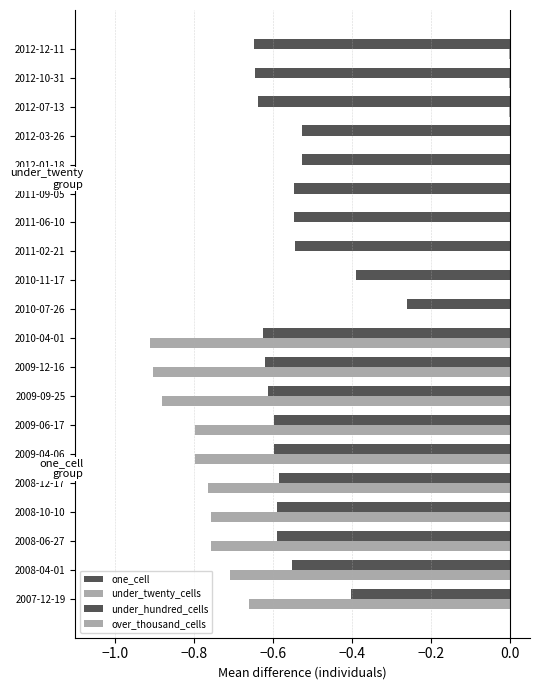

What is the difference between the second highest and minimum values in the one_cell series?

0.1